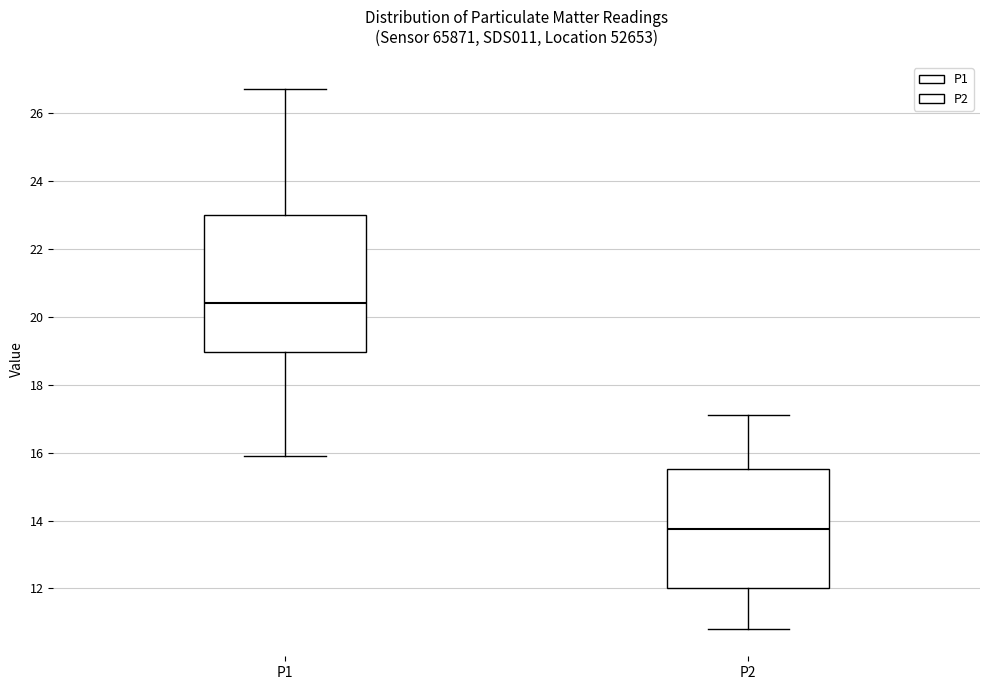

Where is the lower edge of the box for P1 on the y-axis? The values are not printed on the chart, so give them approximately, as read against the axis.

19.0